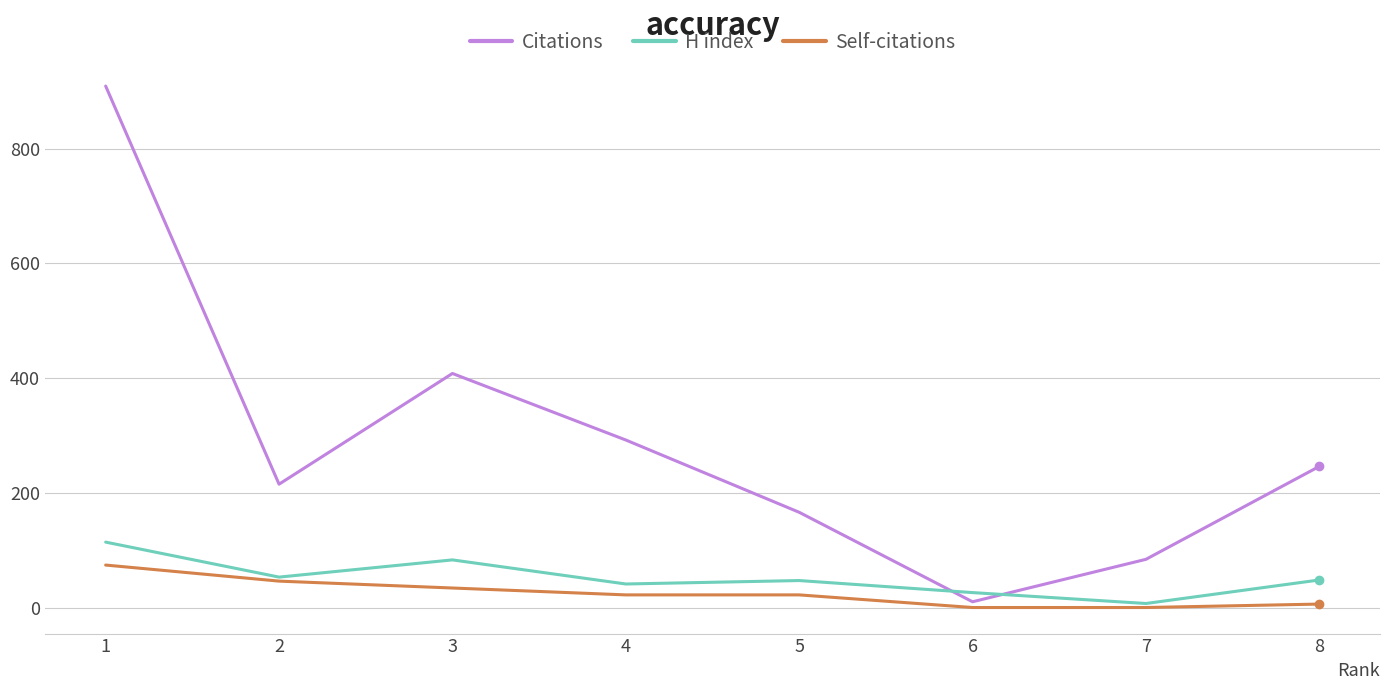

Rank the categories by Citations value from lowest to highest.

6, 7, 5, 2, 8, 4, 3, 1